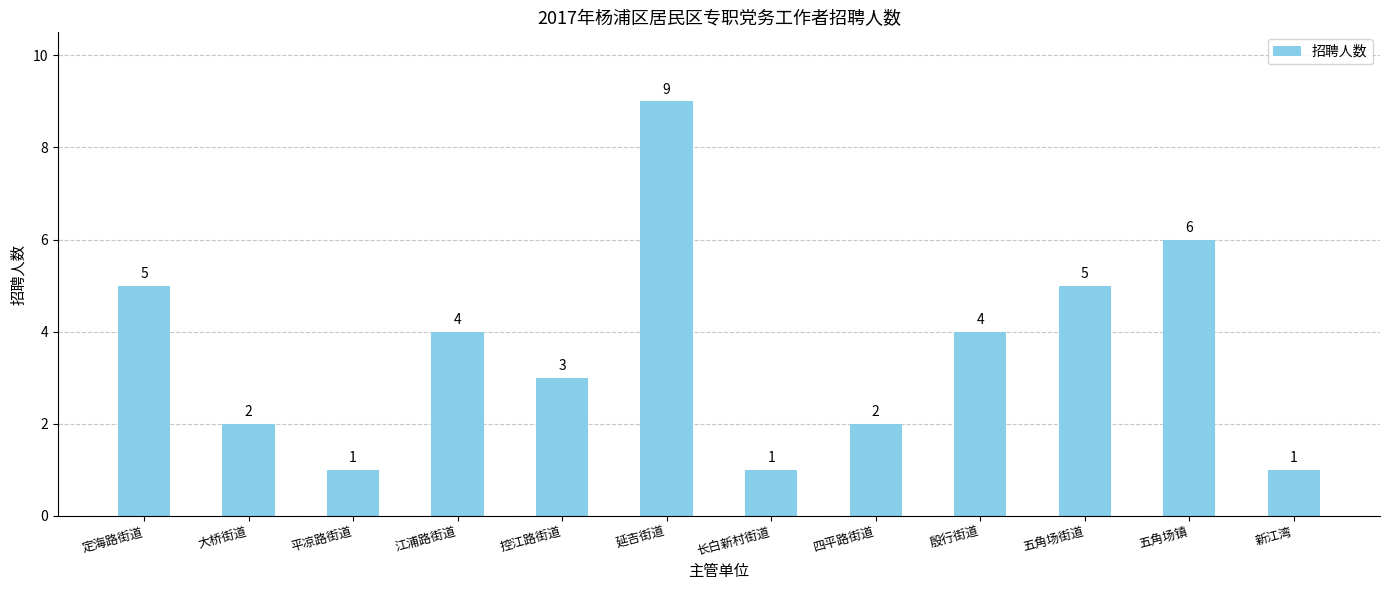

Count the number of data series in this chart.

1